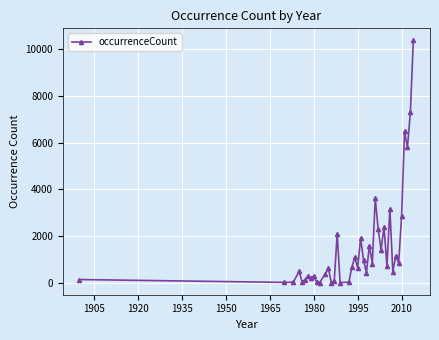

What is the maximum value shown in the chart?

10382